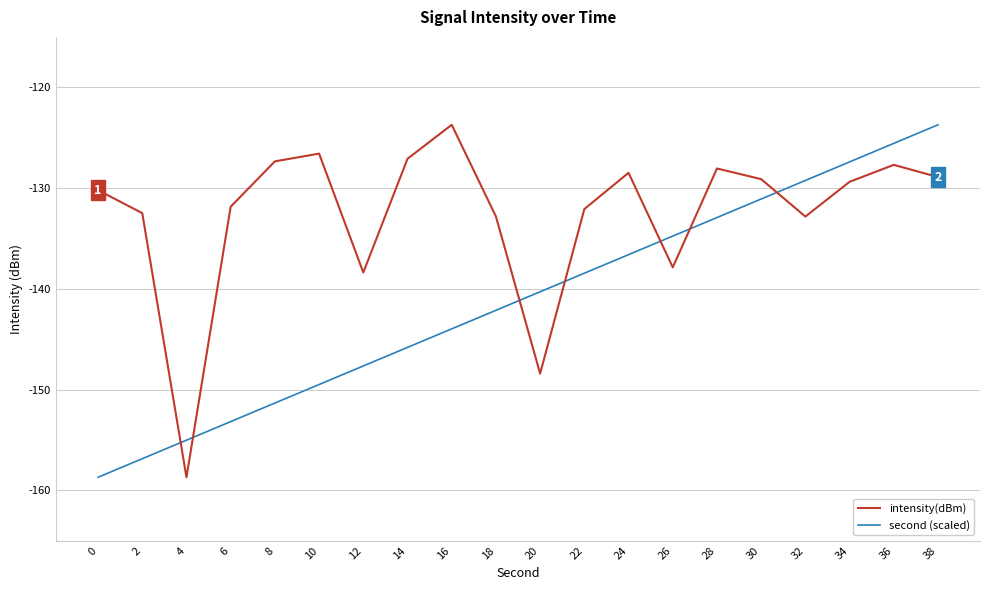

What is the maximum value for intensity(dBm)?

-123.7